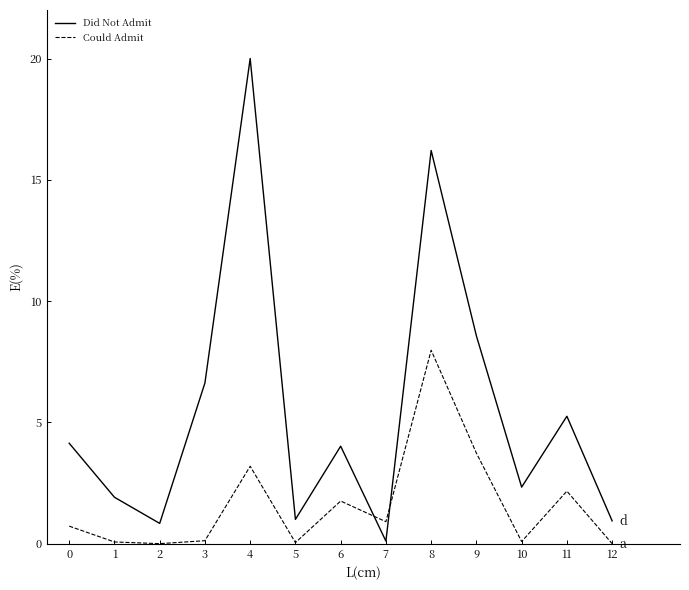

At which category does Did Not Admit reach its first local valley?

2